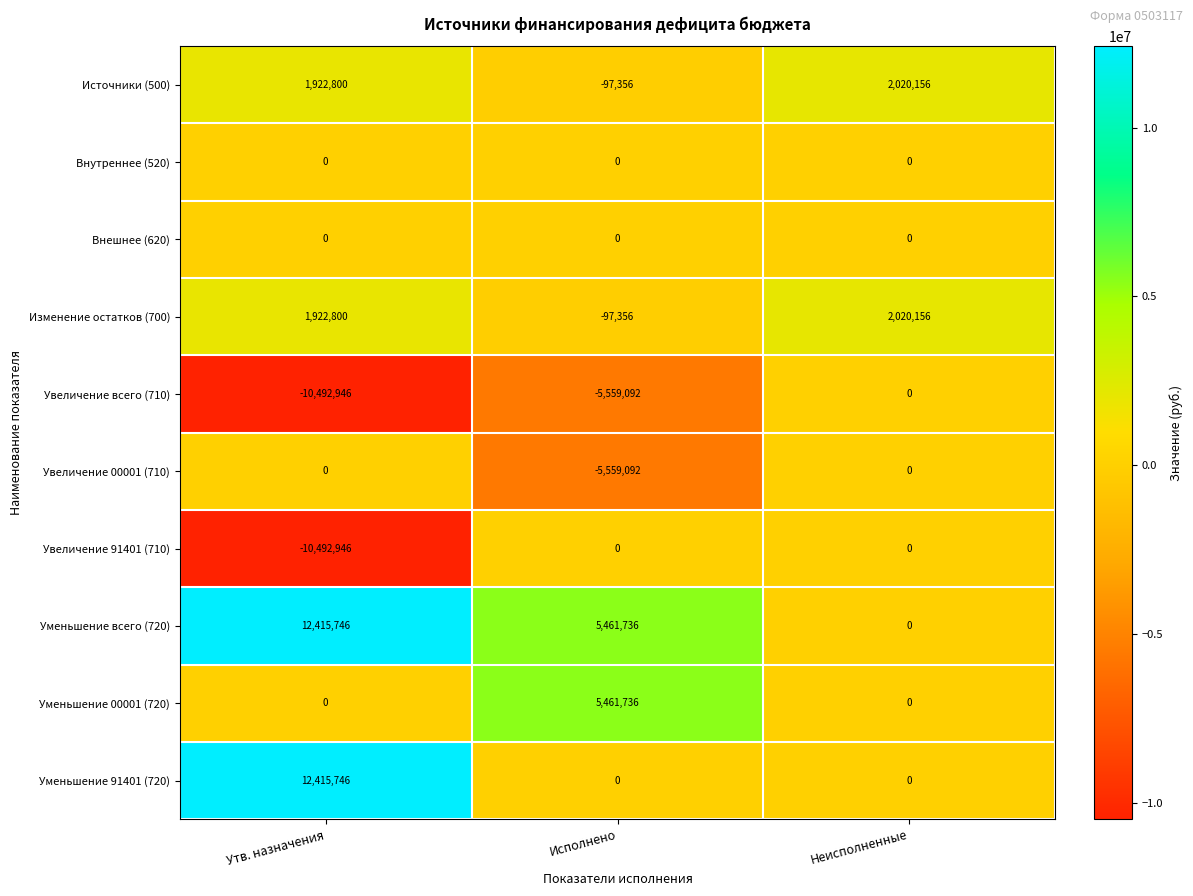

Rank the categories by Изменение остатков (700) value from lowest to highest.

Исполнено, Утв. назначения, Неисполненные